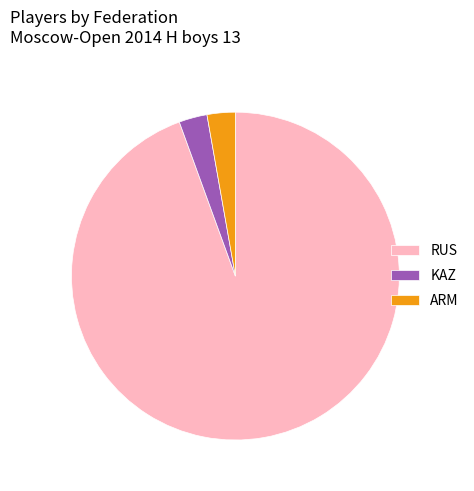

What is the largest slice in the pie chart?

RUS